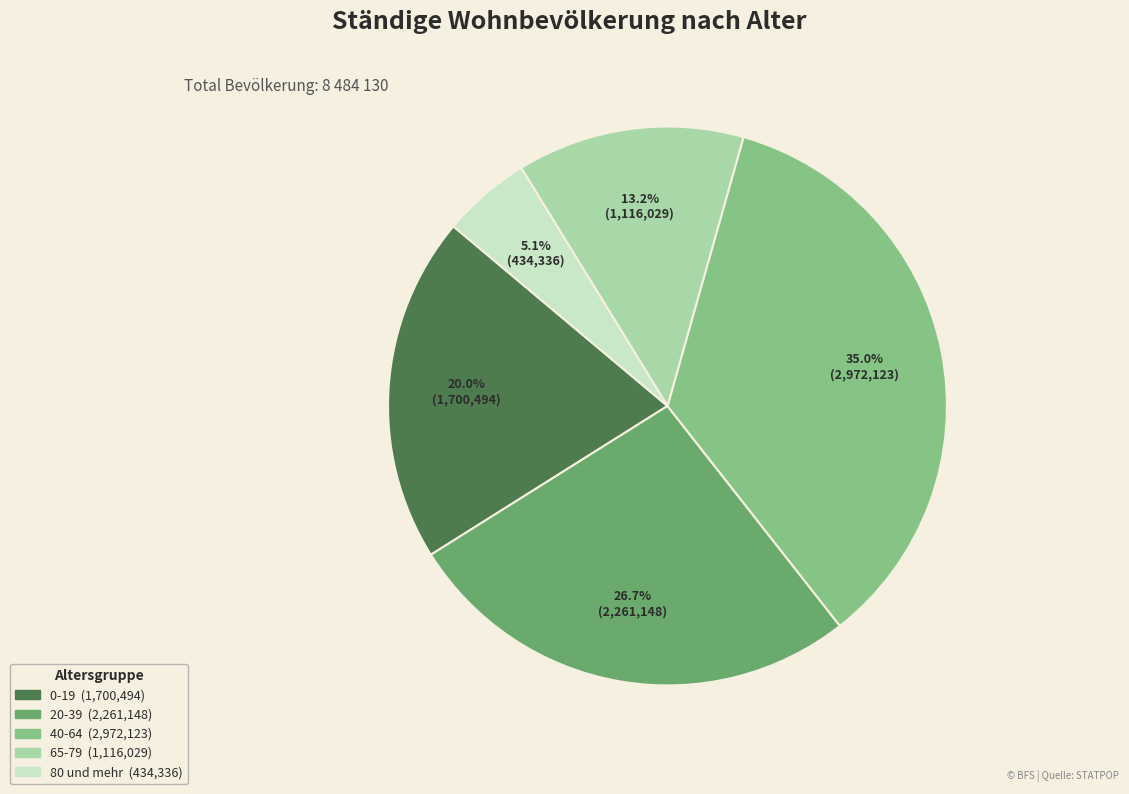

What percentage is NOT represented by 65-79?

86.8%